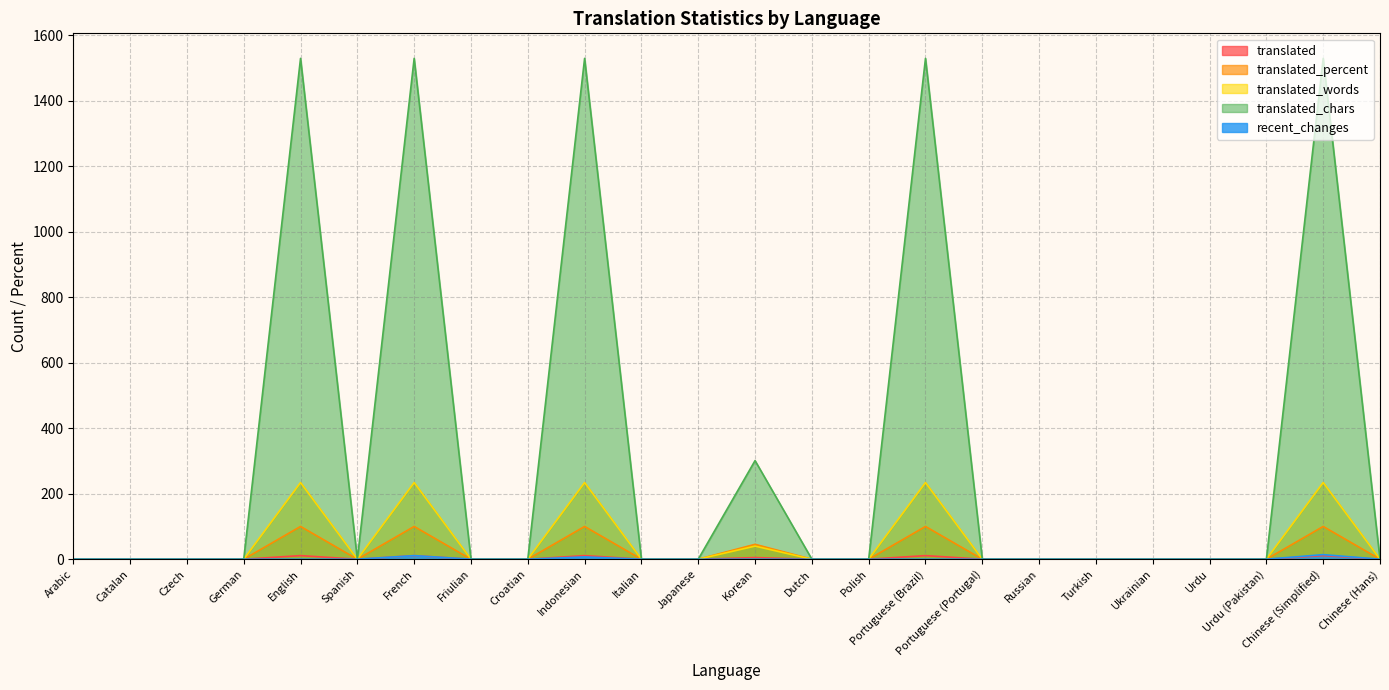

Reading left to right, list all the values displayed in this chart.

translated: Arabic=0.0	Catalan=0.0	Czech=0.0	German=0.0	English=11.0	Spanish=0.0	French=11.0	Friulian=0.0	Croatian=0.0	Indonesian=11.0	Italian=0.0	Japanese=0.0	Korean=5.0	Dutch=0.0	Polish=0.0	Portuguese (Brazil)=11.0	Portuguese (Portugal)=0.0	Russian=0.0	Turkish=0.0	Ukrainian=0.0	Urdu=0.0	Urdu (Pakistan)=0.0	Chinese (Simplified)=11.0	Chinese (Hans)=0.0
translated_percent: Arabic=0.0	Catalan=0.0	Czech=0.0	German=0.0	English=100.0	Spanish=0.0	French=100.0	Friulian=0.0	Croatian=0.0	Indonesian=100.0	Italian=0.0	Japanese=0.0	Korean=45.4	Dutch=0.0	Polish=0.0	Portuguese (Brazil)=100.0	Portuguese (Portugal)=0.0	Russian=0.0	Turkish=0.0	Ukrainian=0.0	Urdu=0.0	Urdu (Pakistan)=0.0	Chinese (Simplified)=100.0	Chinese (Hans)=0.0
translated_words: Arabic=0.0	Catalan=0.0	Czech=0.0	German=0.0	English=234.0	Spanish=0.0	French=234.0	Friulian=0.0	Croatian=0.0	Indonesian=234.0	Italian=0.0	Japanese=0.0	Korean=40.0	Dutch=0.0	Polish=0.0	Portuguese (Brazil)=234.0	Portuguese (Portugal)=0.0	Russian=0.0	Turkish=0.0	Ukrainian=0.0	Urdu=0.0	Urdu (Pakistan)=0.0	Chinese (Simplified)=234.0	Chinese (Hans)=0.0
translated_chars: Arabic=0.0	Catalan=0.0	Czech=0.0	German=0.0	English=1529.0	Spanish=0.0	French=1529.0	Friulian=0.0	Croatian=0.0	Indonesian=1529.0	Italian=0.0	Japanese=0.0	Korean=301.0	Dutch=0.0	Polish=0.0	Portuguese (Brazil)=1529.0	Portuguese (Portugal)=0.0	Russian=0.0	Turkish=0.0	Ukrainian=0.0	Urdu=0.0	Urdu (Pakistan)=0.0	Chinese (Simplified)=1529.0	Chinese (Hans)=0.0
recent_changes: Arabic=0.0	Catalan=0.0	Czech=0.0	German=0.0	English=0.0	Spanish=0.0	French=11.0	Friulian=0.0	Croatian=0.0	Indonesian=7.0	Italian=0.0	Japanese=0.0	Korean=0.0	Dutch=0.0	Polish=0.0	Portuguese (Brazil)=0.0	Portuguese (Portugal)=0.0	Russian=0.0	Turkish=0.0	Ukrainian=0.0	Urdu=0.0	Urdu (Pakistan)=0.0	Chinese (Simplified)=14.0	Chinese (Hans)=0.0